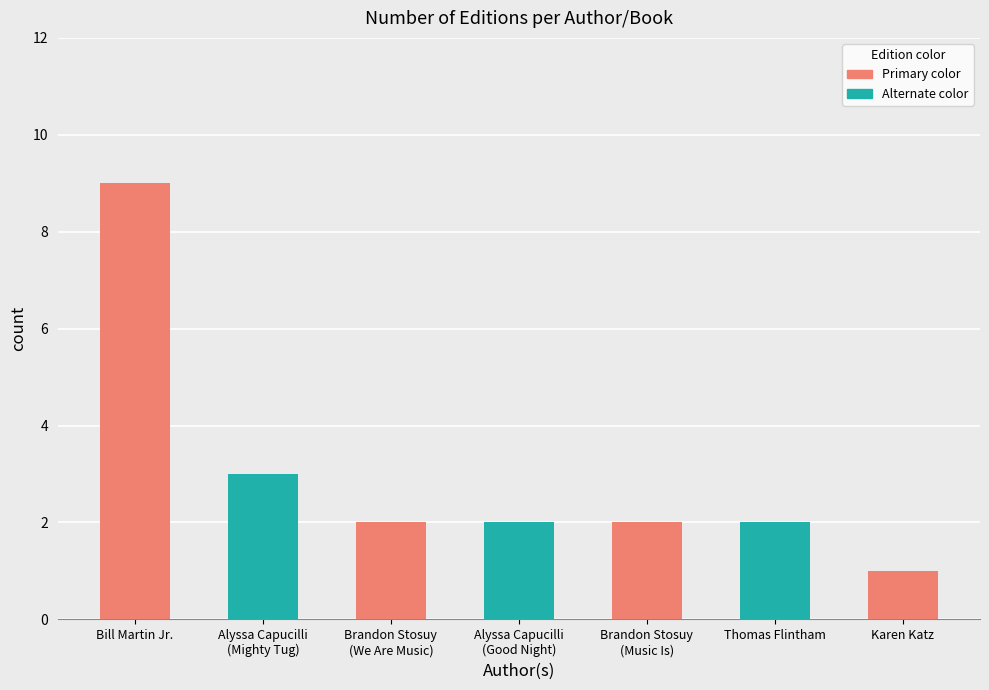

What is the ratio of the value at Thomas Flintham to the value at Karen Katz?

2.0